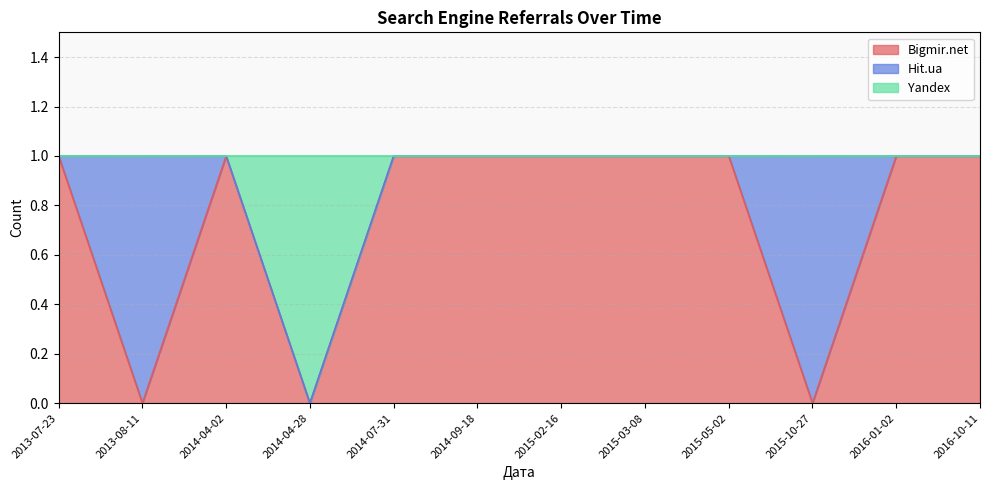

True or false: Bigmir.net has a value of 1 at 2016-01-02.

True